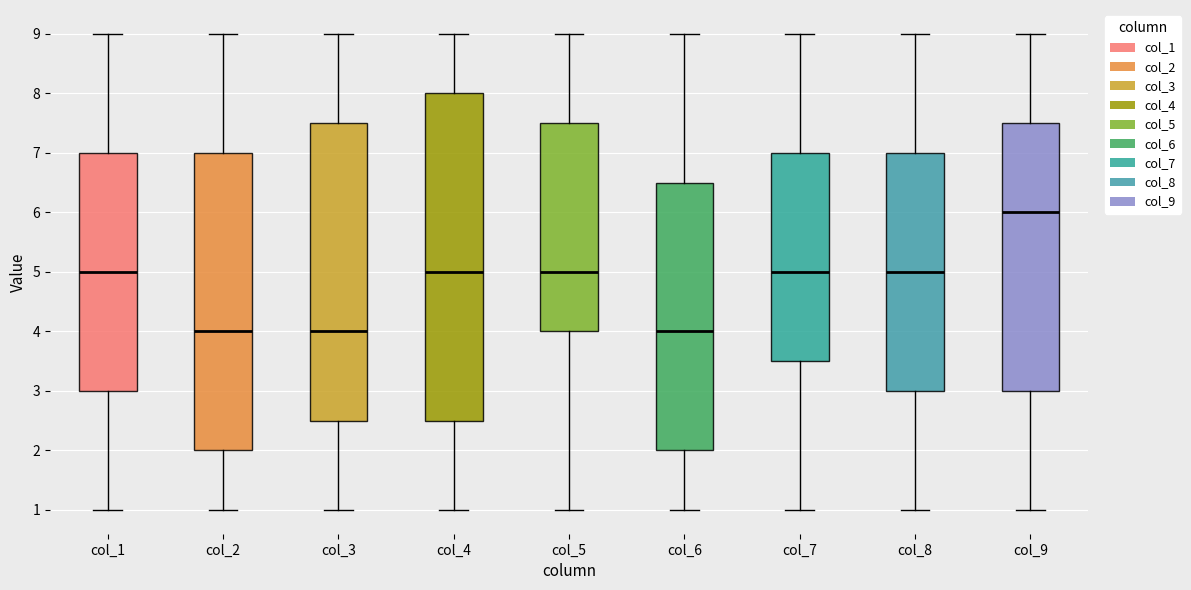

Reading left to right, transcribe this box plot: for each box, give where its median line is, the range the box spans, and where its two whiskers end, as read against the y-axis. The values are not printed on the chart, so give them approximately, as read against the axis.

col_1: median 5.0, box 3.0 to 7.0, whiskers 1.0 to 9.0
col_2: median 4.0, box 2.0 to 7.0, whiskers 1.0 to 9.0
col_3: median 4.0, box 2.5 to 7.5, whiskers 1.0 to 9.0
col_4: median 5.0, box 2.5 to 8.0, whiskers 1.0 to 9.0
col_5: median 5.0, box 4.0 to 7.5, whiskers 1.0 to 9.0
col_6: median 4.0, box 2.0 to 6.5, whiskers 1.0 to 9.0
col_7: median 5.0, box 3.5 to 7.0, whiskers 1.0 to 9.0
col_8: median 5.0, box 3.0 to 7.0, whiskers 1.0 to 9.0
col_9: median 6.0, box 3.0 to 7.5, whiskers 1.0 to 9.0